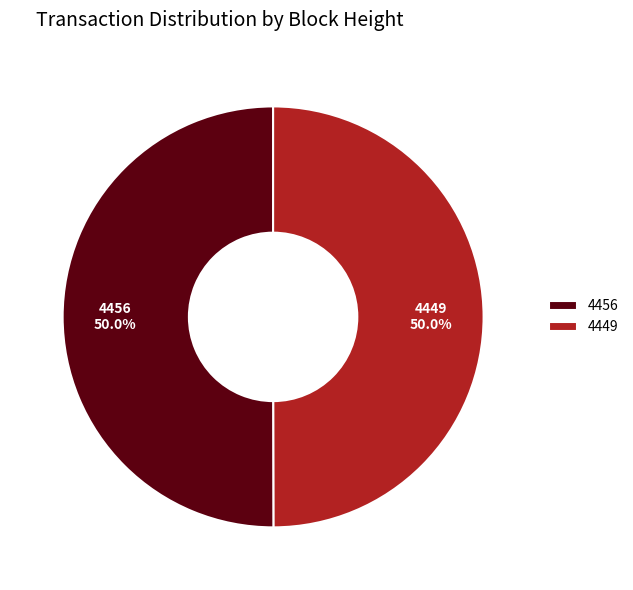

What is the ratio of the value at 4456 to the value at 4449?

1.0